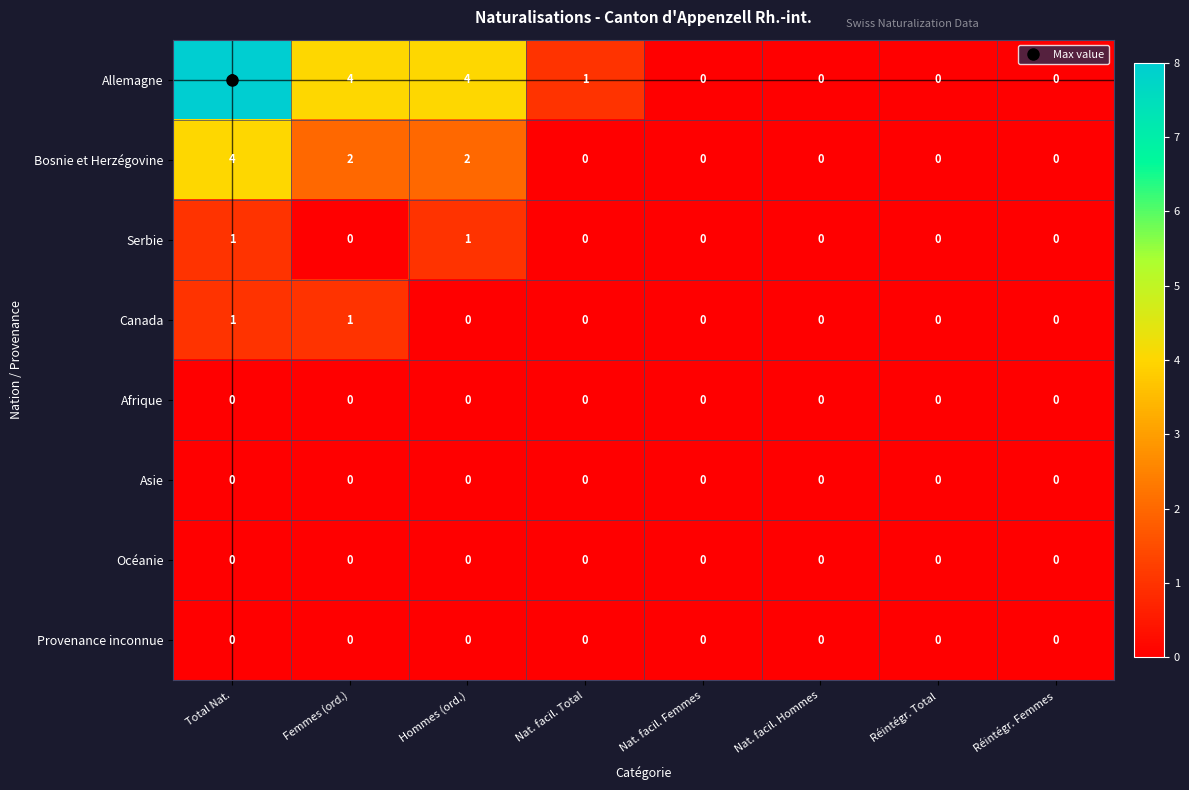

True or false: Canada has a value of 2 at Femmes (ord.).

False